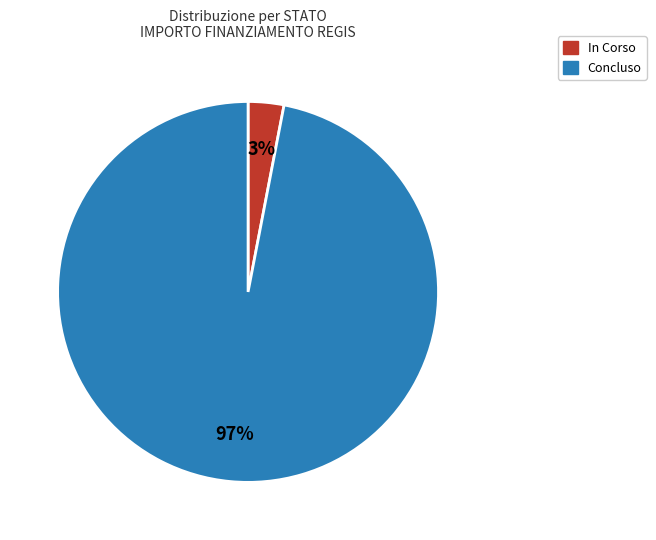

Rank the categories by value from highest to lowest.

Concluso, In Corso